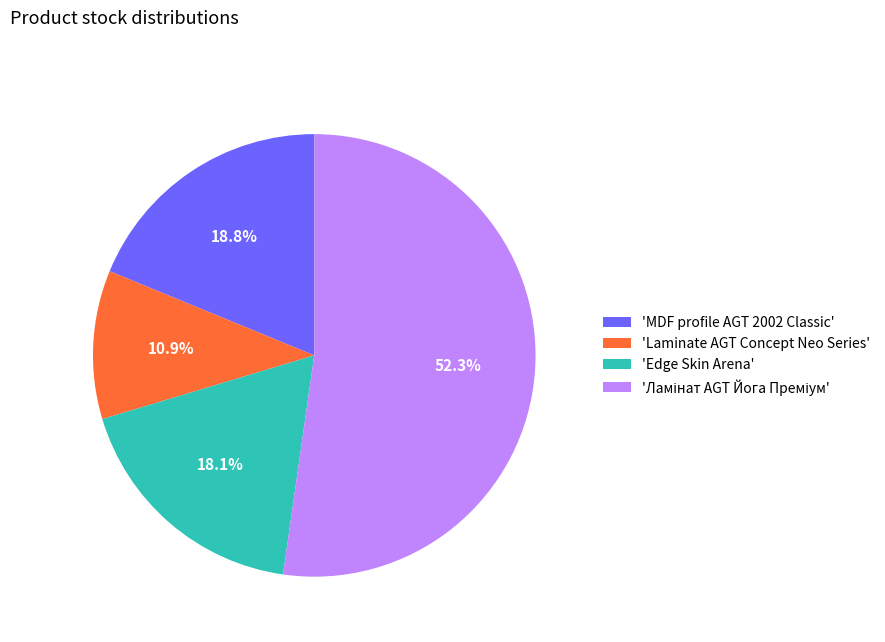

Which slice is the smallest?

'Laminate AGT Concept Neo Series'